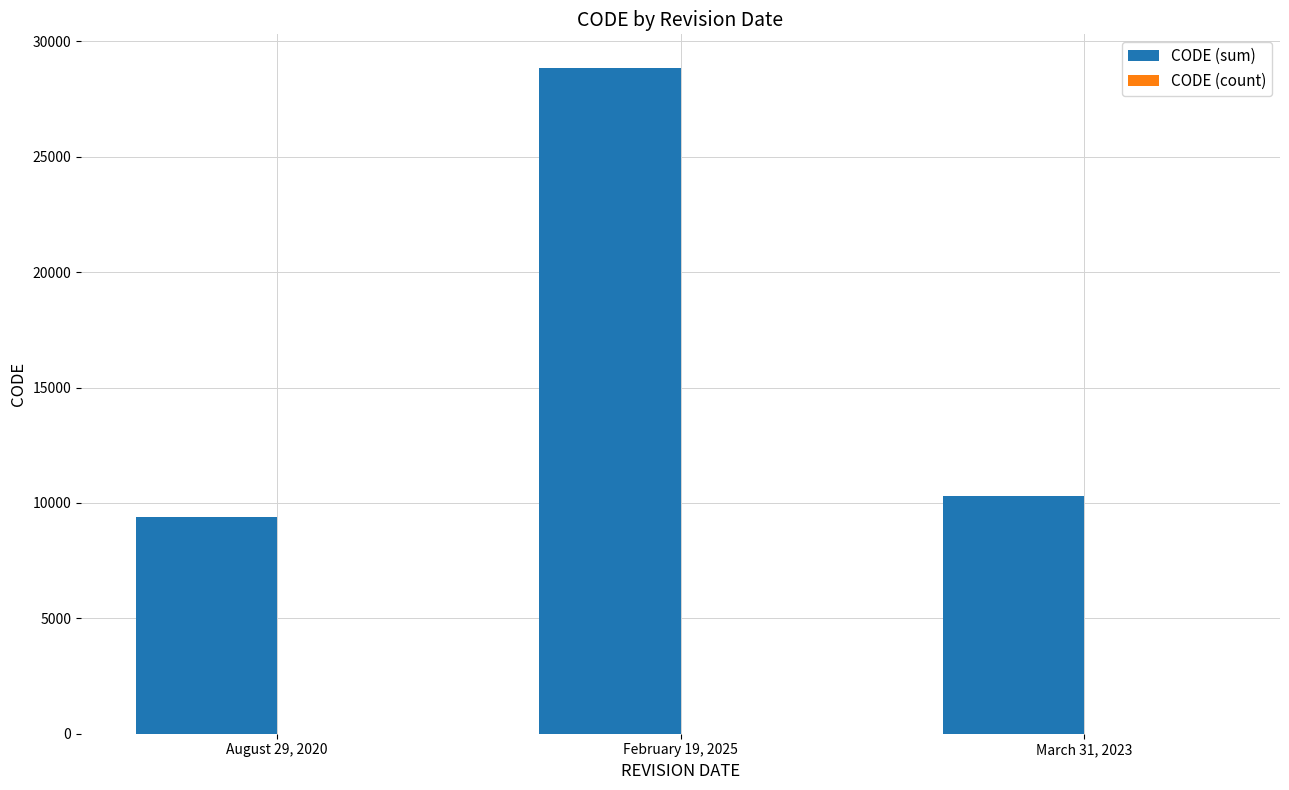

Between August 29, 2020 and February 19, 2025, which series saw the biggest shift?

CODE (sum)